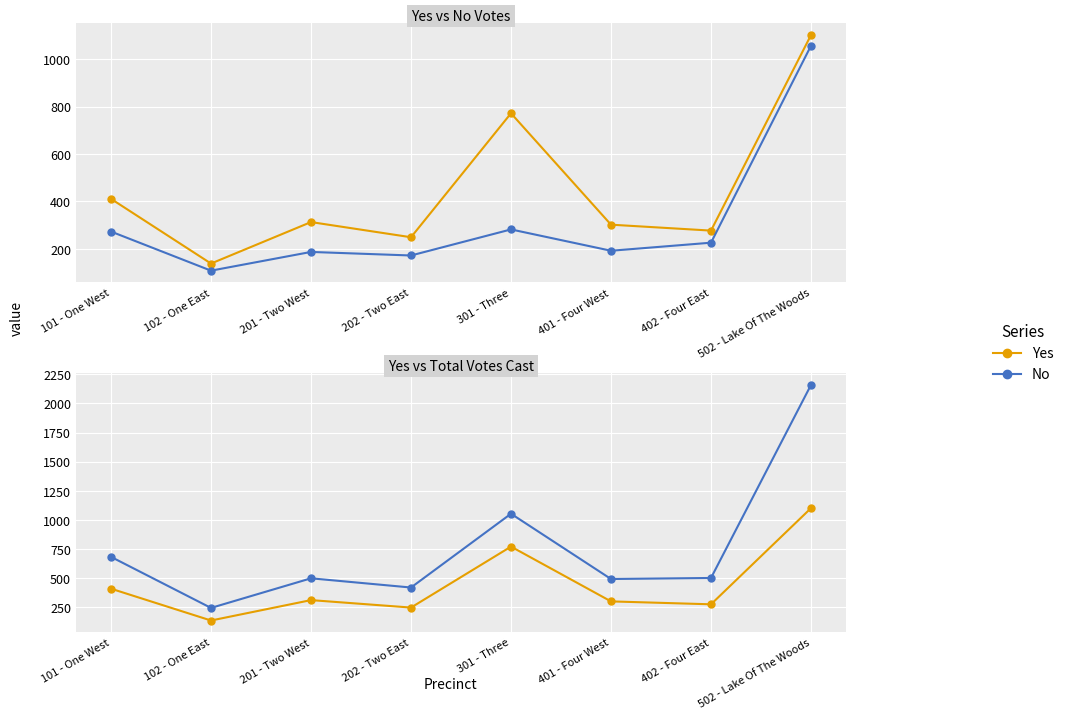

Is the value of Total Votes Cast at 102 - One East greater than the value of Yes at 402 - Four East?

No